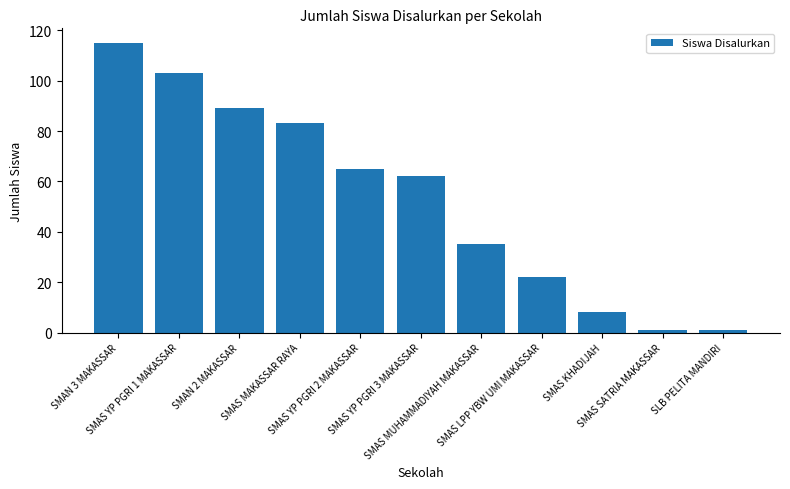

Reading left to right, transcribe all the data shown in this chart.

115	103	89	83	65	62	35	22	8	1	1